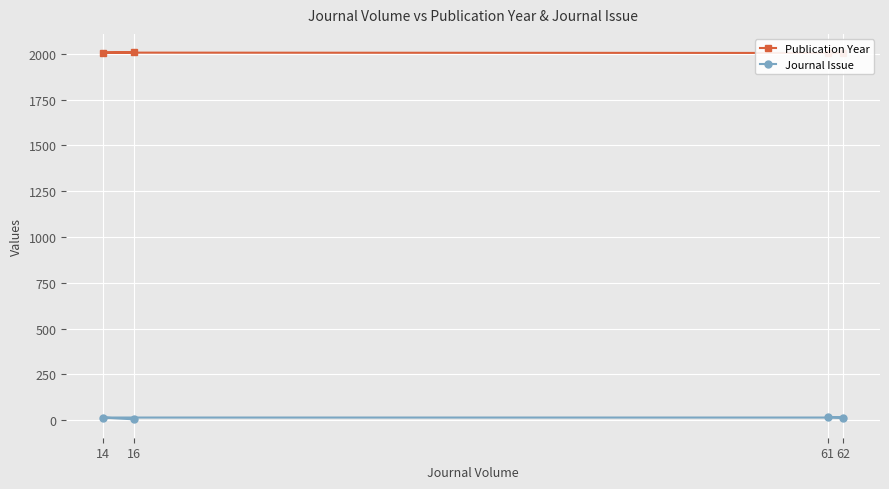

Is the value of Journal Issue at 61 greater than the value of Publication Year at 14?

No